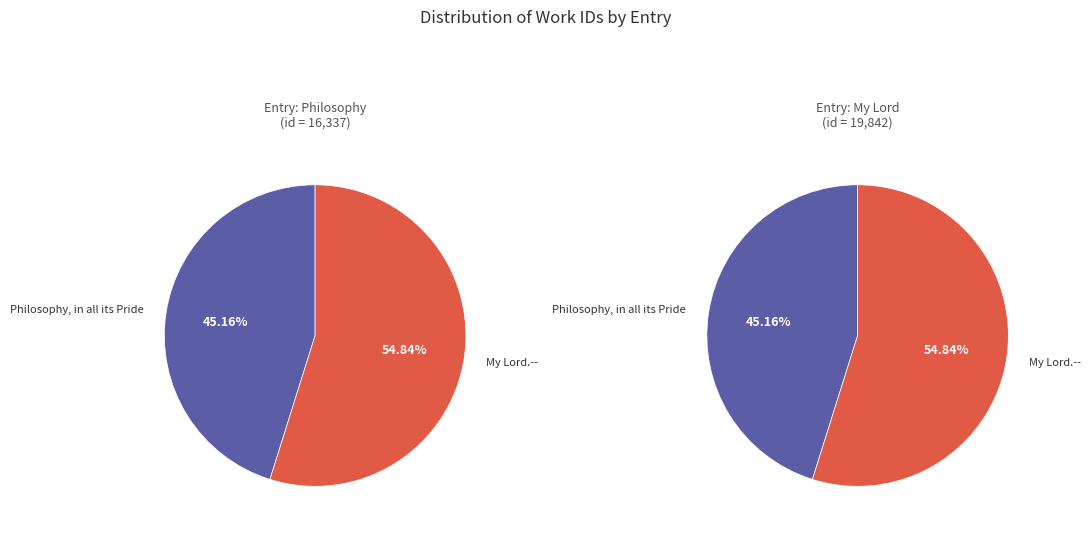

Which slice represents more than half of the pie?

My Lord.--